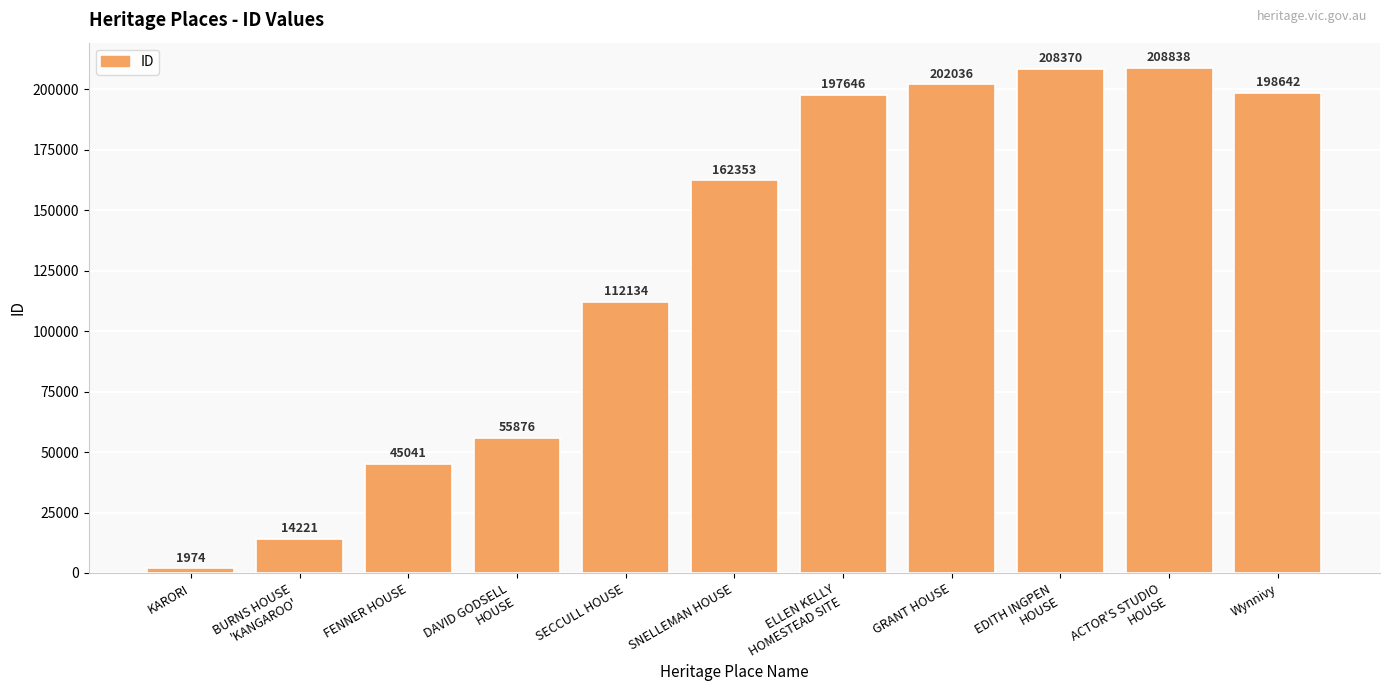

What is the sum of the values at DAVID GODSELL
HOUSE and KARORI?

57850